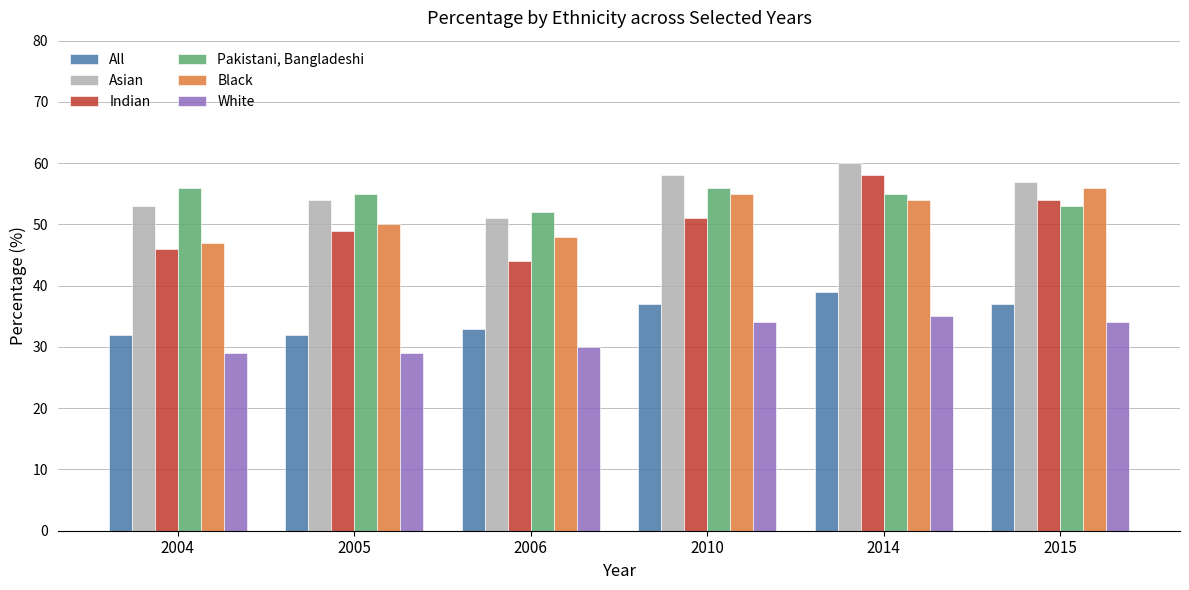

How many data points does each series have?

6